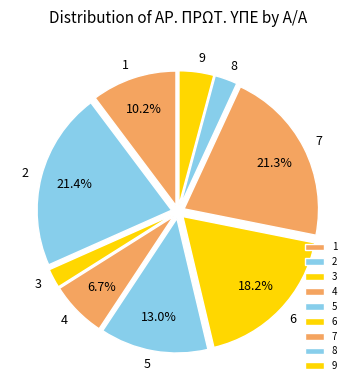

Does 8 represent more than half of the total?

No